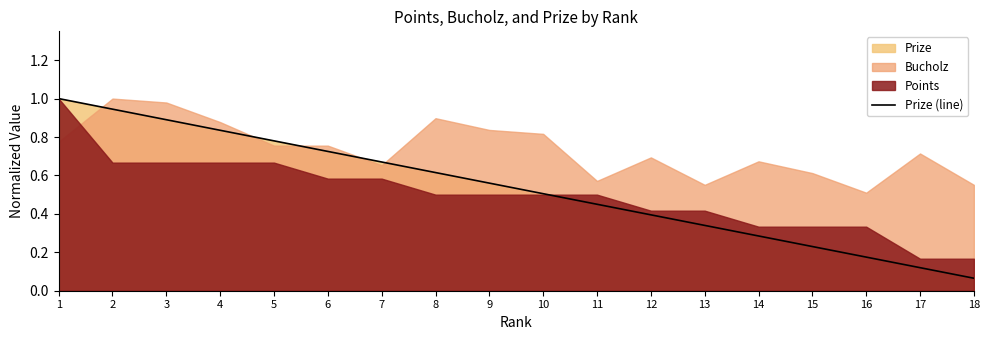

True or false: Prize (line) has a value of 0.8 at 11.

False